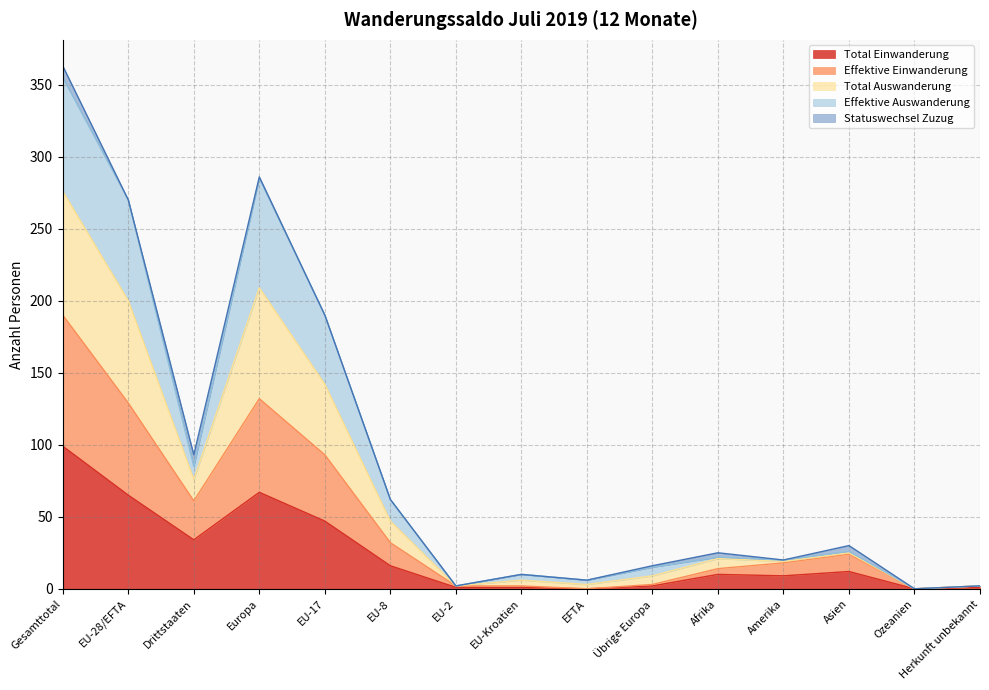

True or false: Effektive Einwanderung and Total Einwanderung intersect in this chart.

False